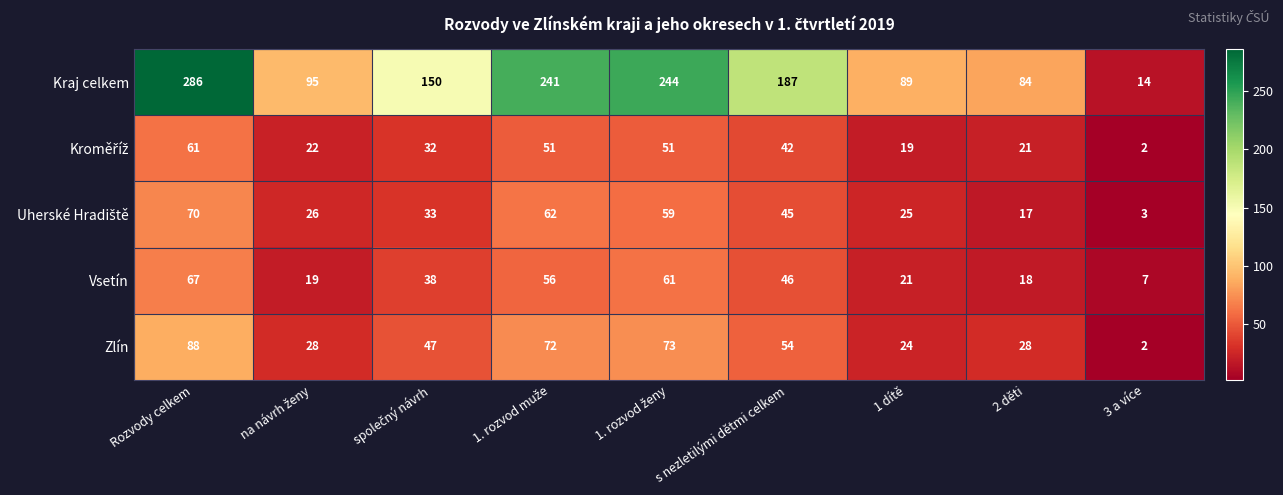

Which series has the widest spread of values?

Kraj celkem